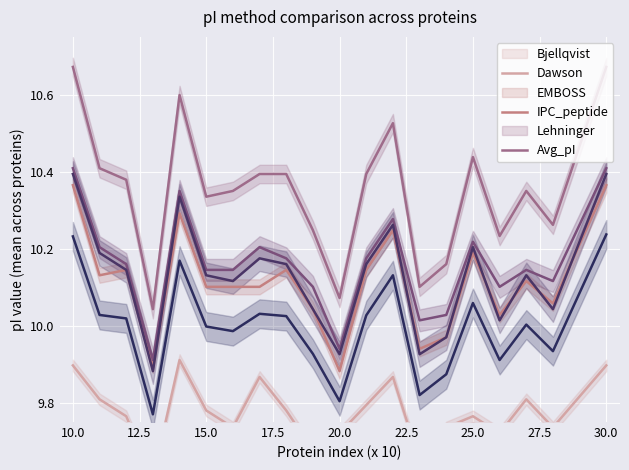

True or false: Dawson and EMBOSS cross at least once.

False